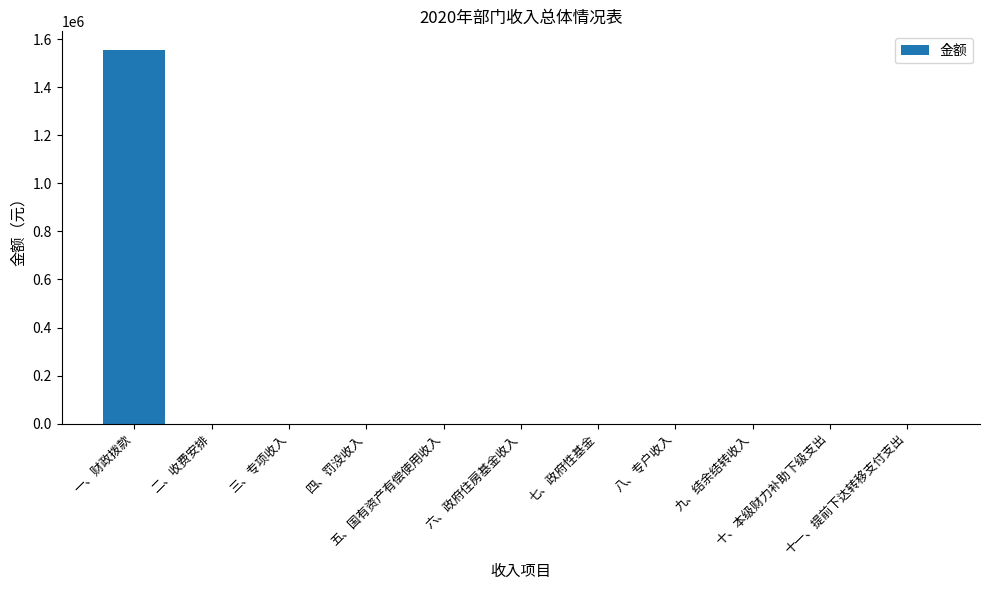

True or false: the data shows 0.0 at 十、本级财力补助下级支出.

True